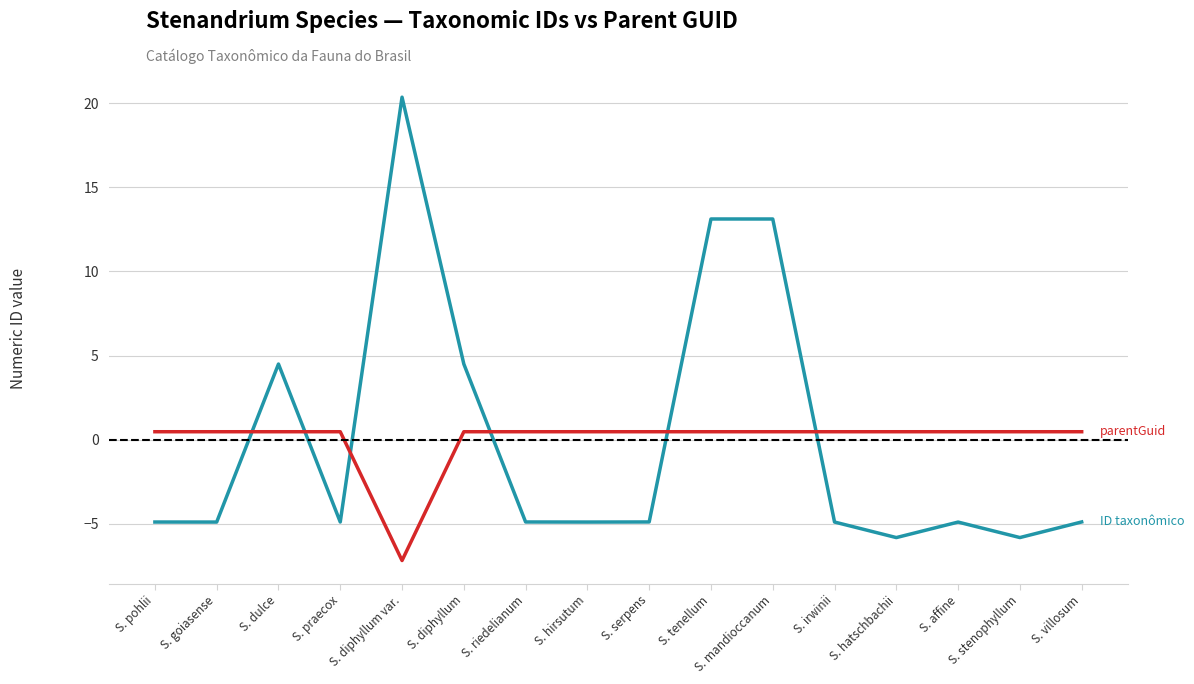

Reading right to left, extract all data points from this chart.

ID taxonômico: S. villosum=-4.9	S. stenophyllum=-5.8	S. affine=-4.9	S. hatschbachii=-5.8	S. irwinii=-4.9	S. mandioccanum=13.1	S. tenellum=13.1	S. serpens=-4.9	S. hirsutum=-4.9	S. riedelianum=-4.9	S. diphyllum=4.5	S. diphyllum var.=20.4	S. praecox=-4.9	S. dulce=4.5	S. goiasense=-4.9	S. pohlii=-4.9
parentGuid: S. villosum=0.5	S. stenophyllum=0.5	S. affine=0.5	S. hatschbachii=0.5	S. irwinii=0.5	S. mandioccanum=0.5	S. tenellum=0.5	S. serpens=0.5	S. hirsutum=0.5	S. riedelianum=0.5	S. diphyllum=0.5	S. diphyllum var.=-7.2	S. praecox=0.5	S. dulce=0.5	S. goiasense=0.5	S. pohlii=0.5